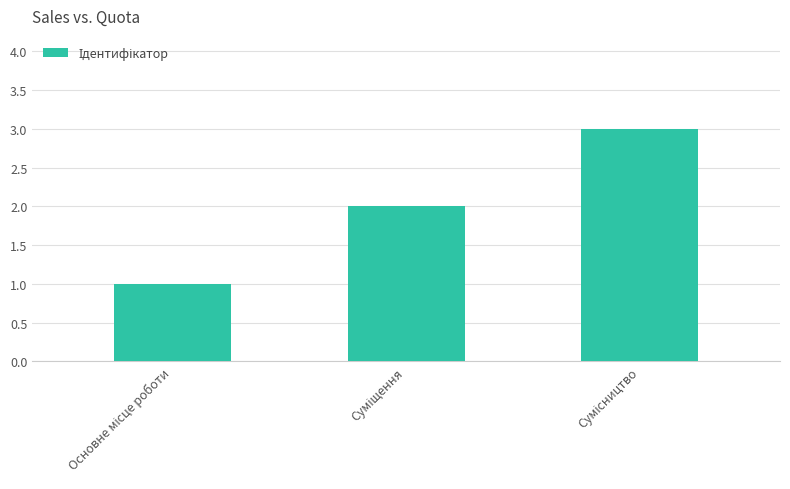

What is the greatest value displayed?

3